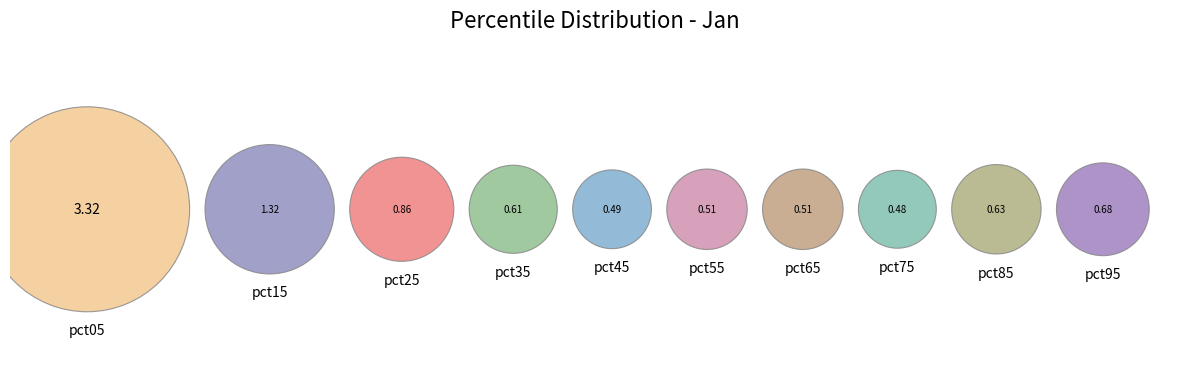

Is it true that pct05 is 35% of the pie?

True